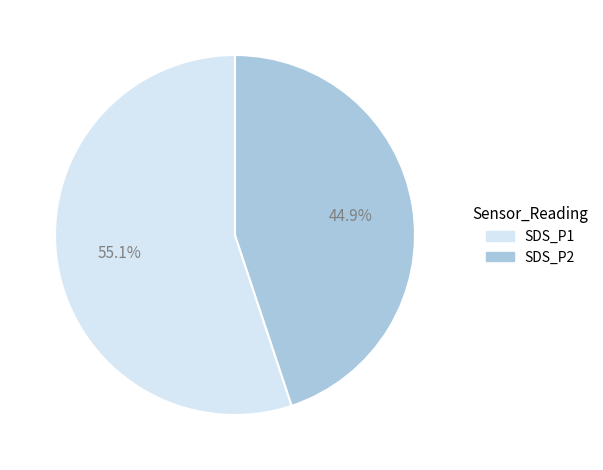

What is the largest slice in the pie chart?

SDS_P1